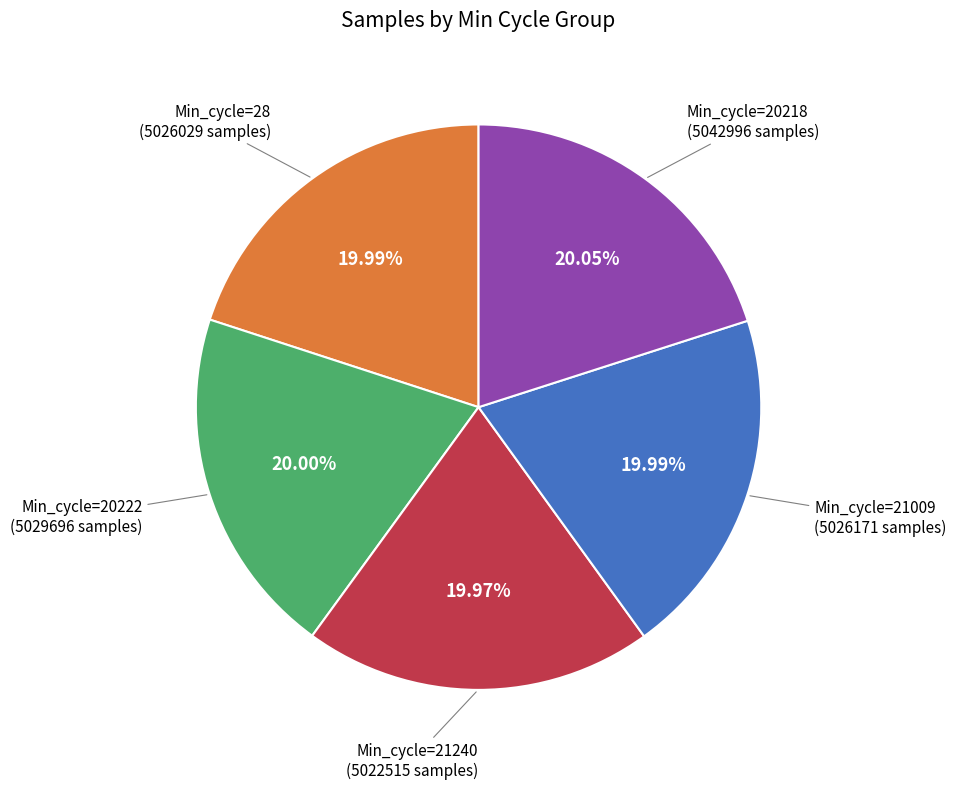

Does any single category account for the majority?

No